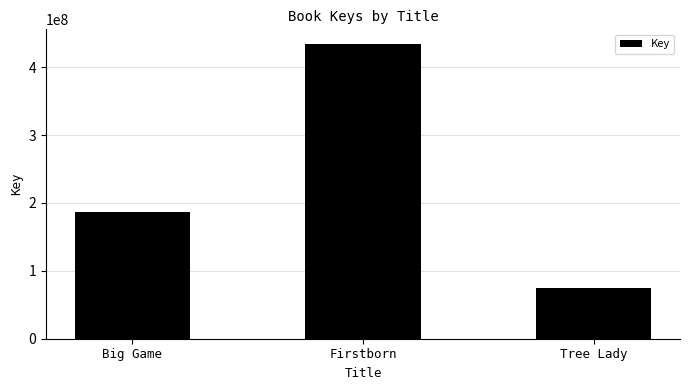

How many distinct data groups are displayed?

1